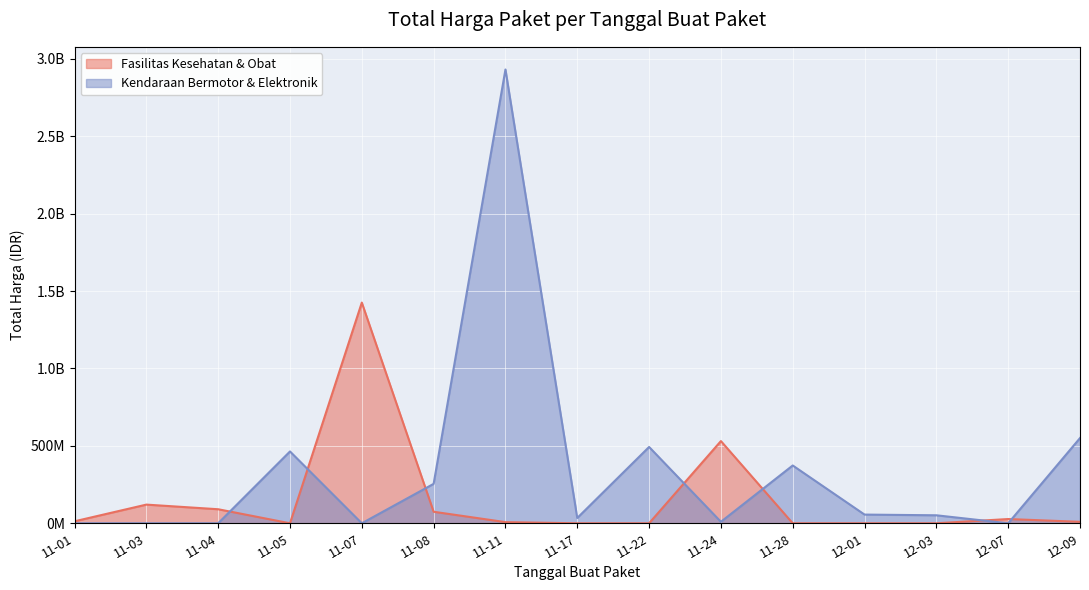

The chart shows a value of 335913417 at 11-08. True or false?

False